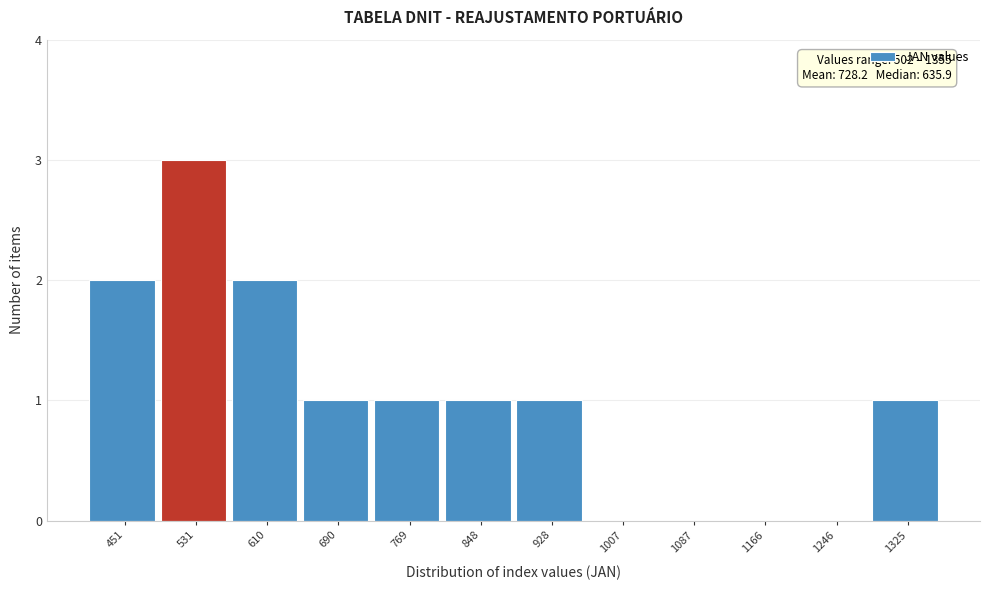

Reading left to right, extract all data points from this chart.

451=2	531=3	610=2	690=1	769=1	848=1	928=1	1007=0	1087=0	1166=0	1246=0	1325=1